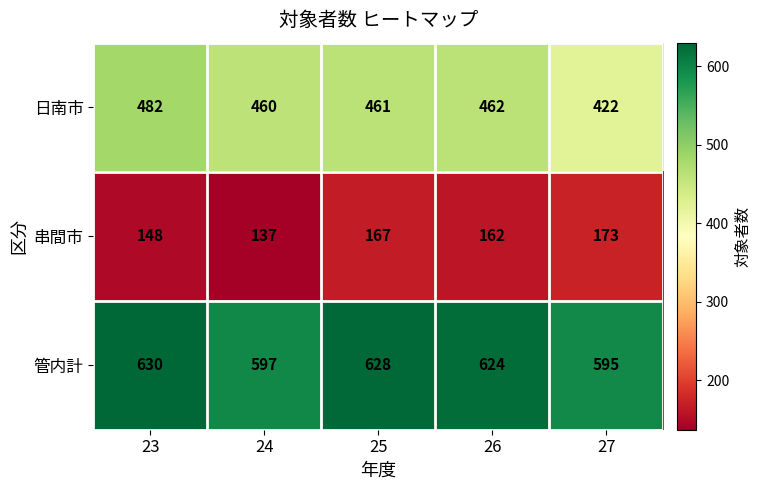

What is the sum of all 管内計 values?

3074